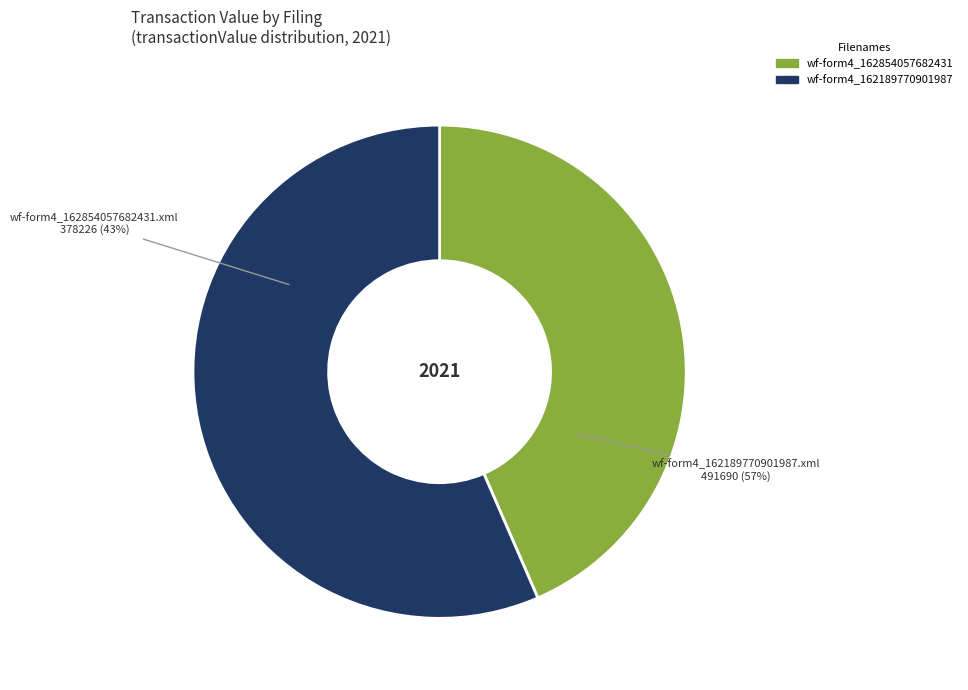

To the nearest percent, what is the difference between the wf-form4_162854057682431.xml and wf-form4_162189770901987.xml slice percentages?

13%